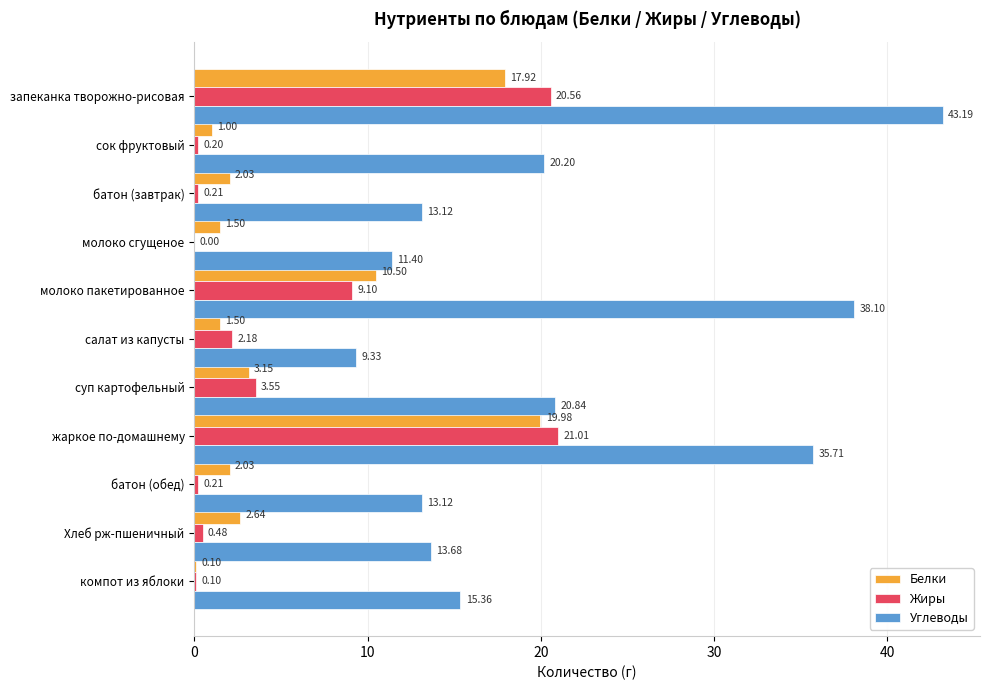

Where is Углеводы nearest to the value 26?

суп картофельный